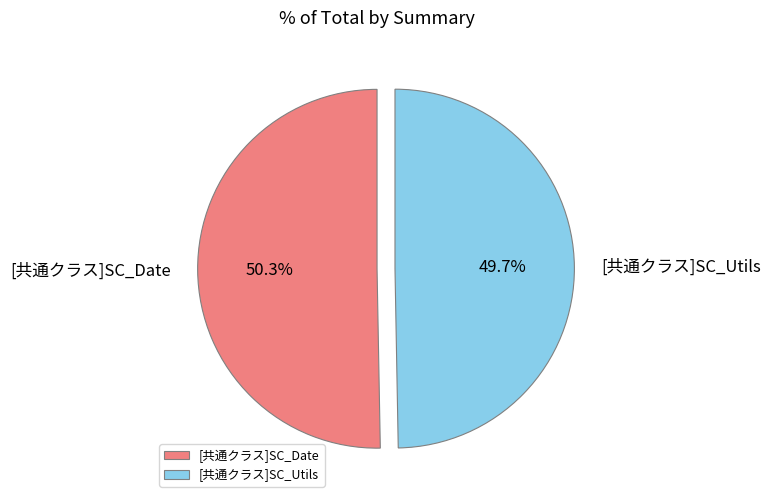

Does [共通クラス]SC_Date represent more than half of the total?

Yes